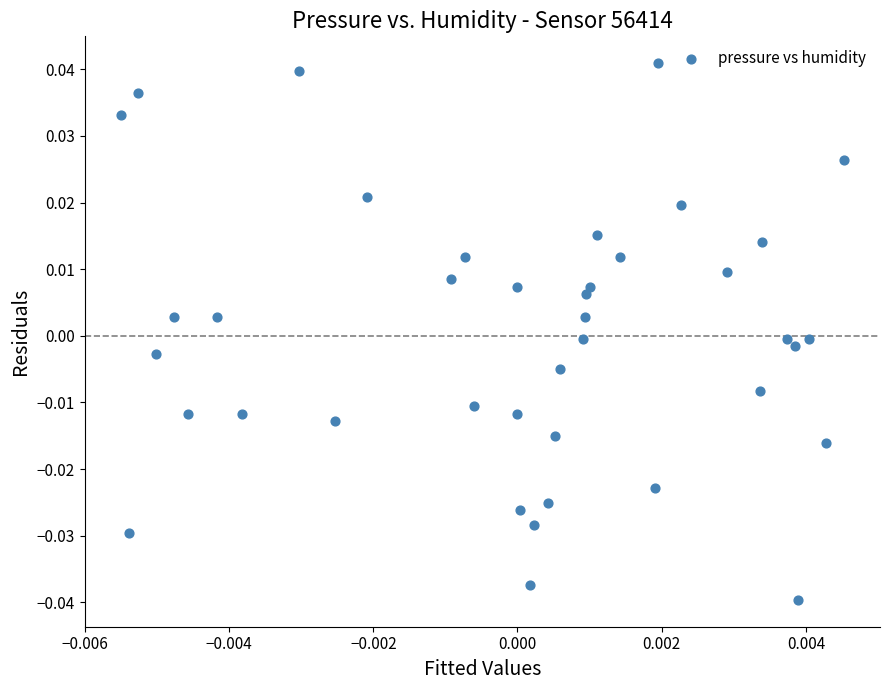

How many data points are displayed?

40